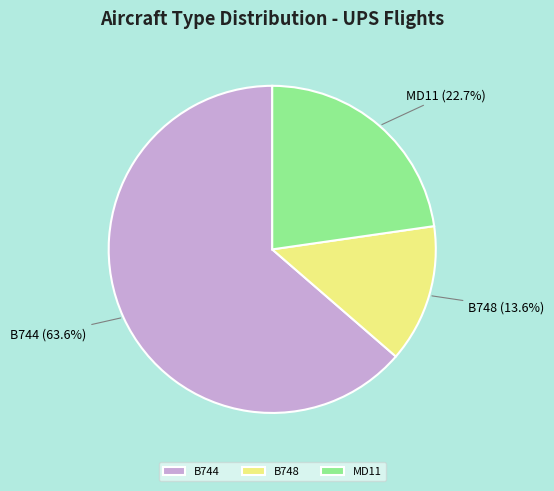

Does any single category account for the majority?

Yes